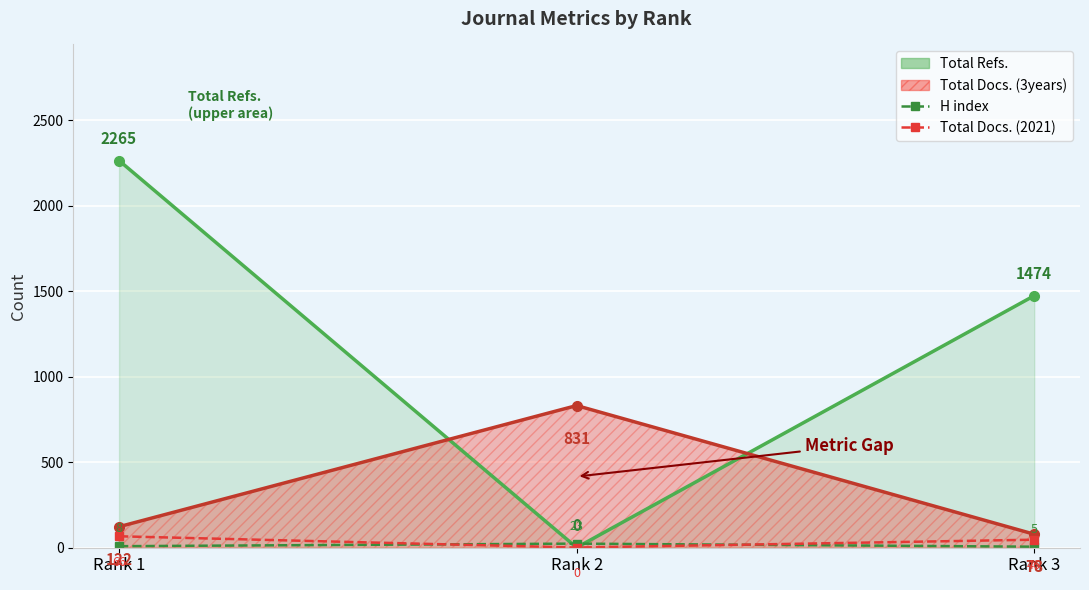

What is the difference between the second highest and minimum values in the Total Docs. (2021) series?

46